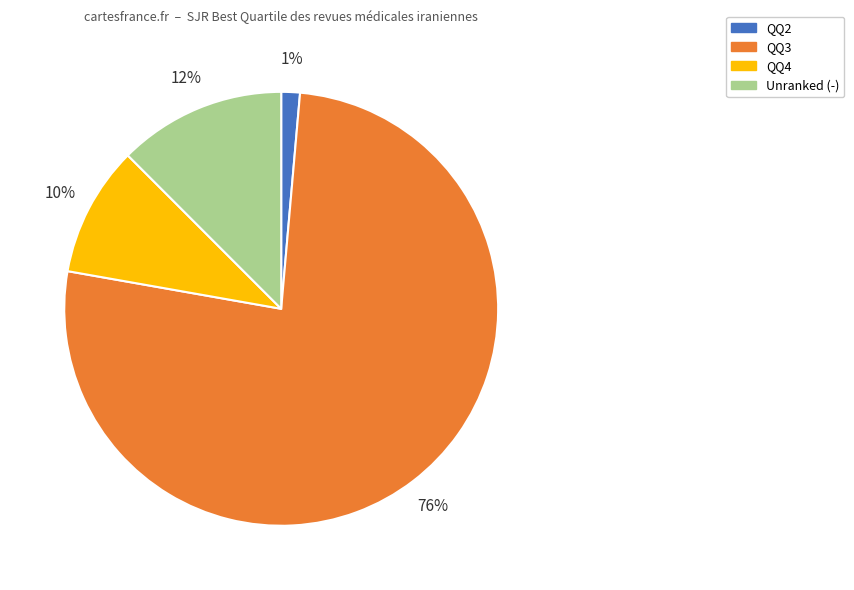

Is there a majority slice in this chart?

Yes